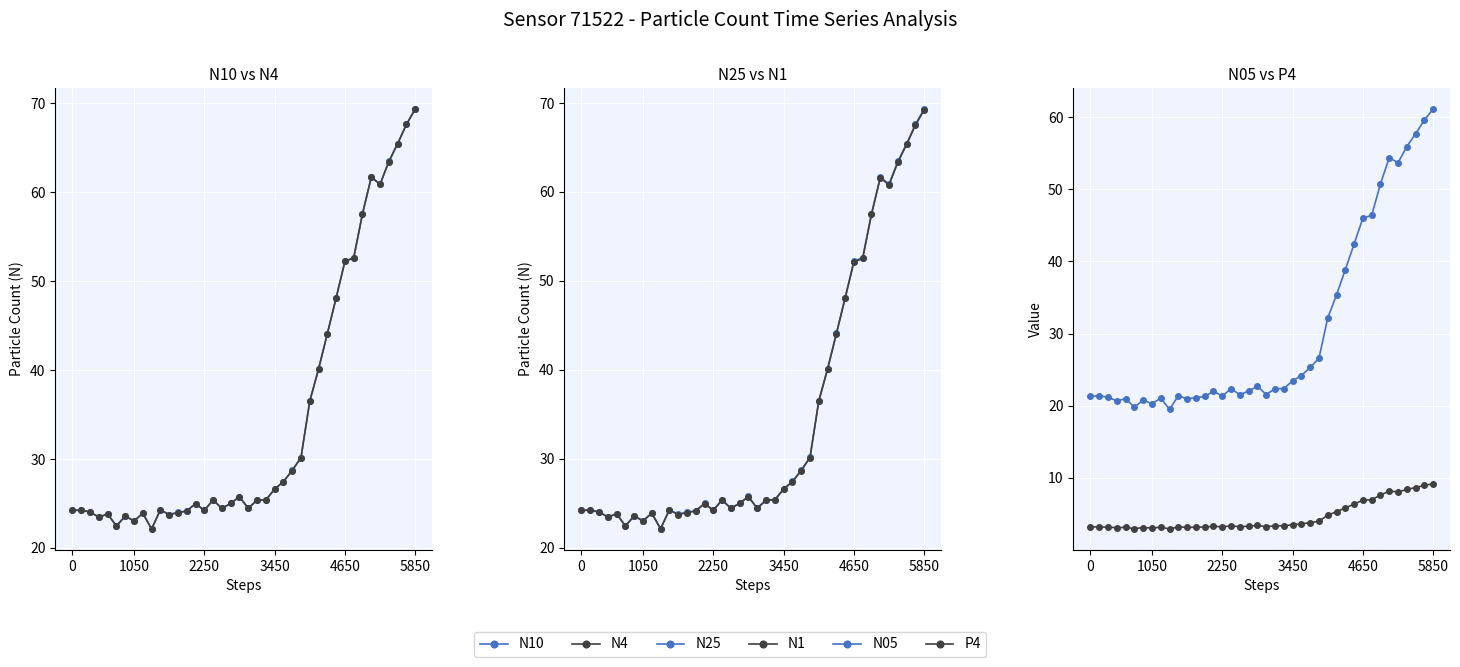

What are all the series names shown in the legend?

N10, N4, N25, N1, N05, P4